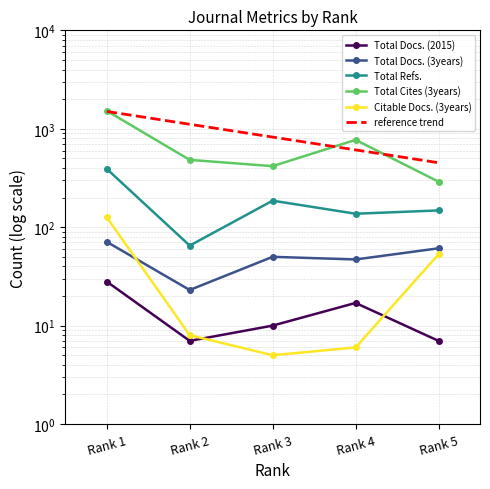

Between Rank 3 and Rank 4, which series saw the biggest shift?

Total Cites (3years)